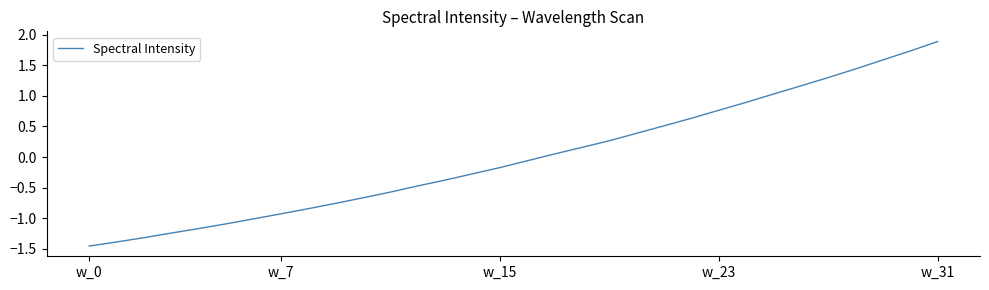

Count the number of categories in the chart.

32